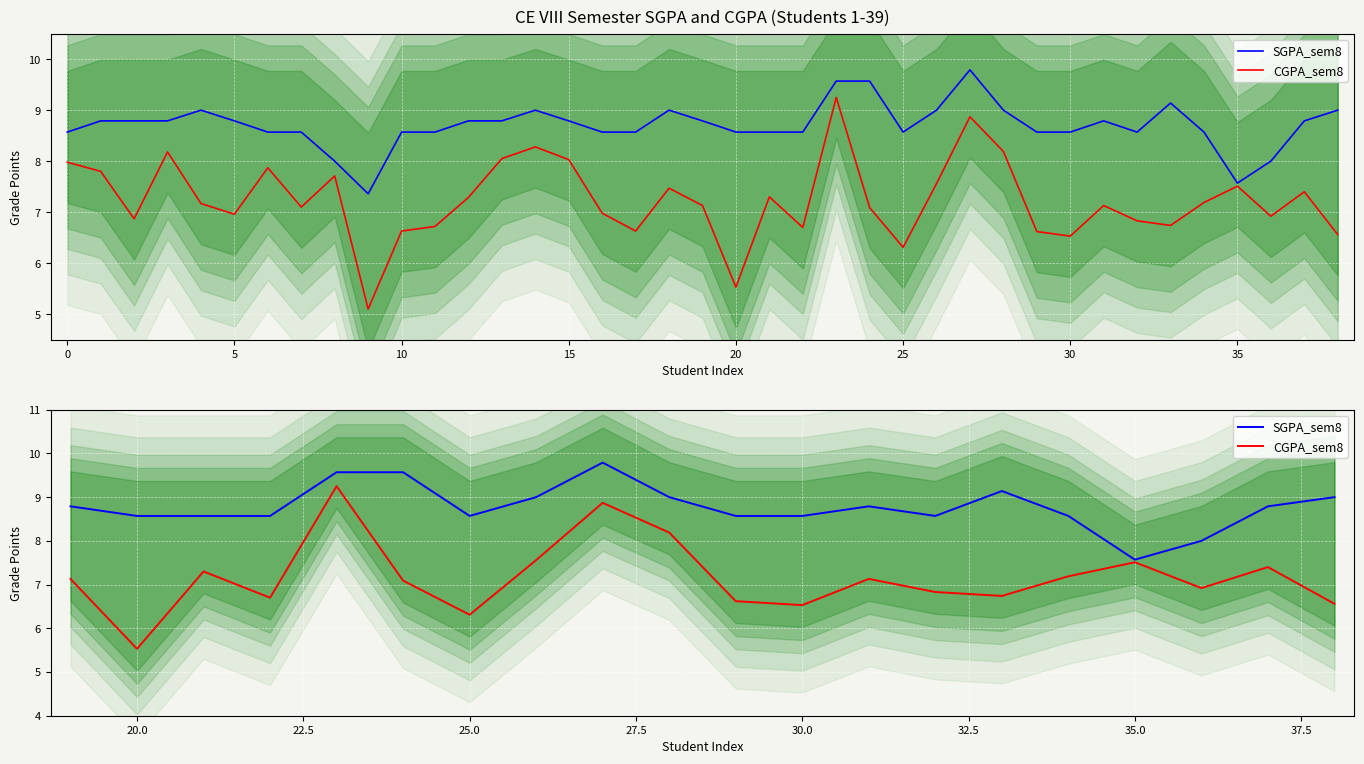

Is it true that CGPA_sem8 equals 10.3 at 14?

False